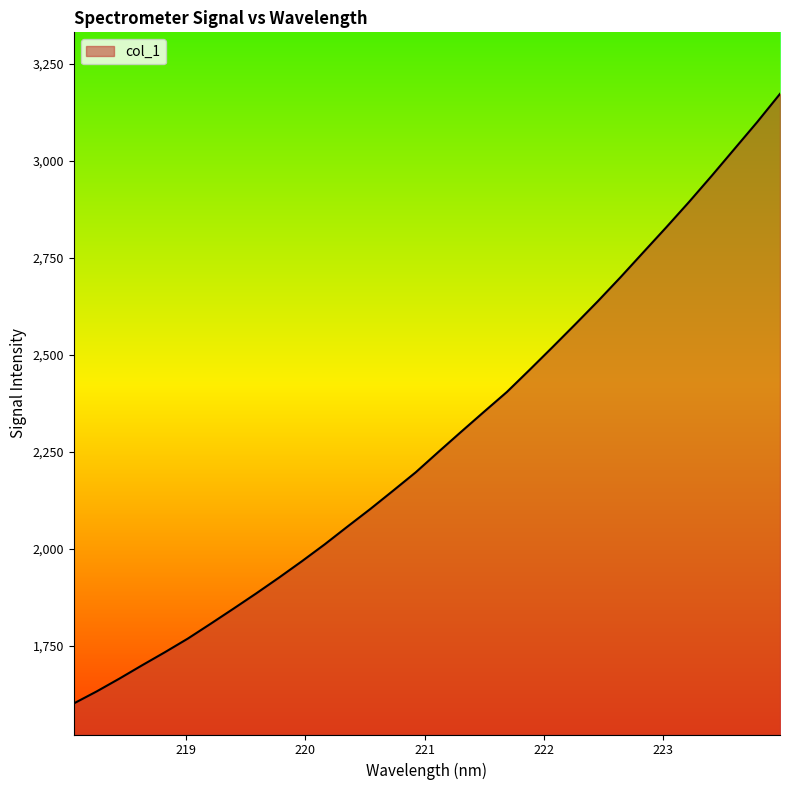

What is the smallest value displayed?

1600.9